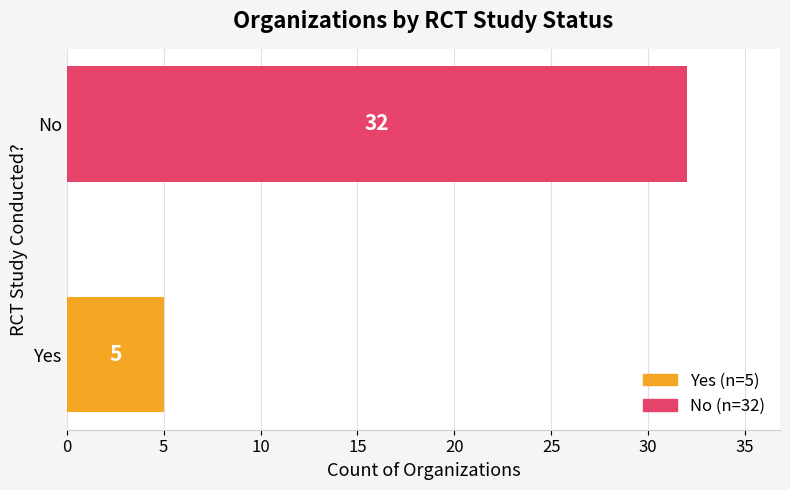

Where is the data nearest to the value 18?

Yes